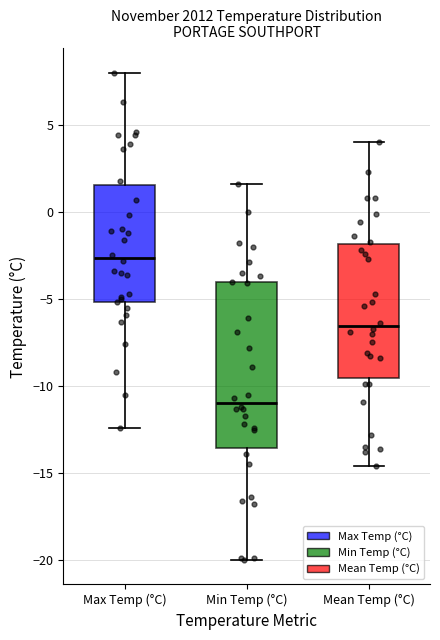

Comparing the boxes themselves (not the whiskers), which one is the tallest?

Min Temp (°C)